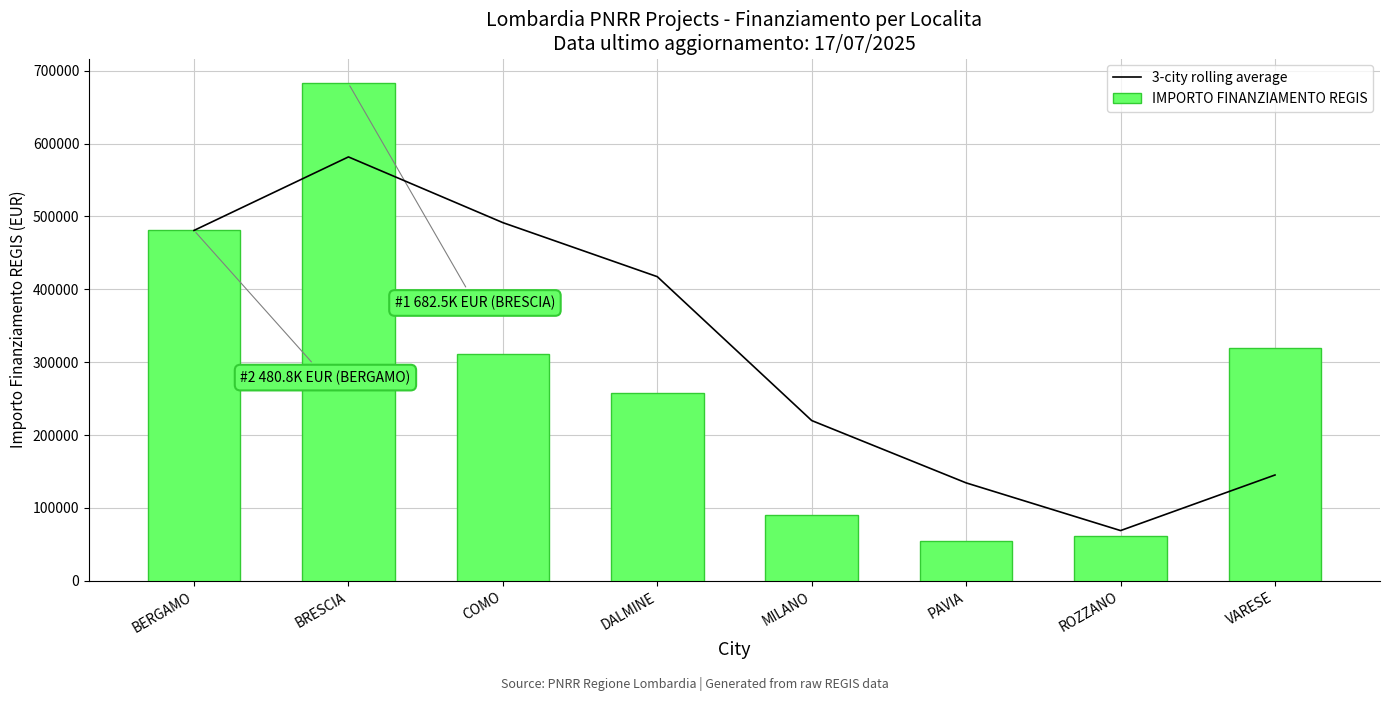

What is the sum of the 3-city rolling average values at BRESCIA and VARESE?

726882.4